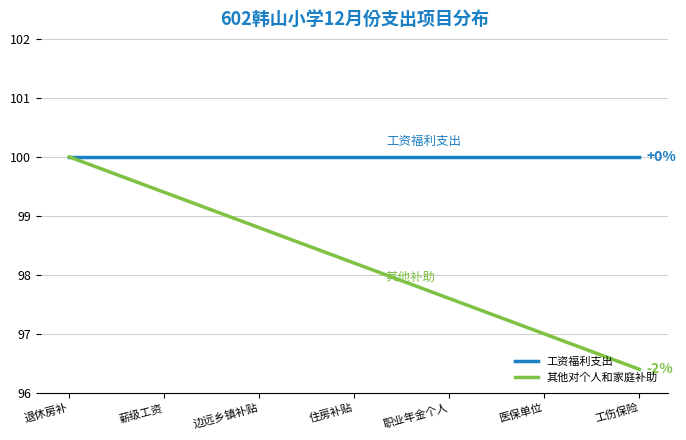

How many lines are shown in the chart?

2